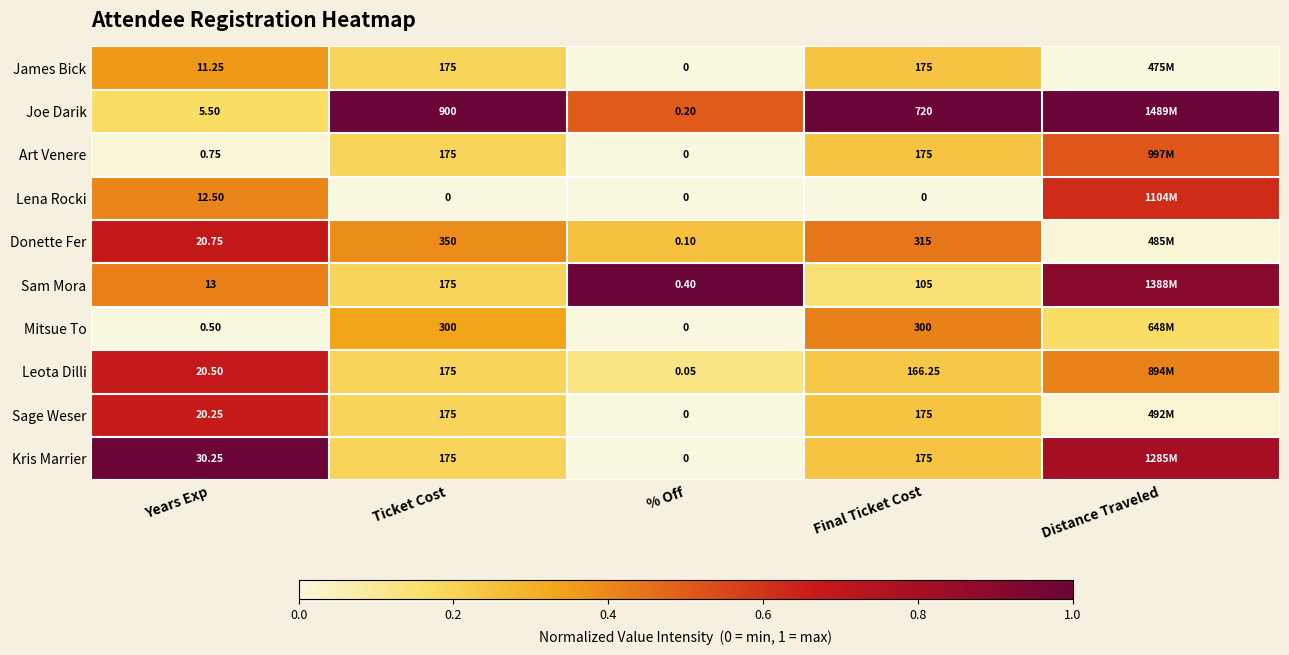

List the labels in order of Donette Fer value, largest first.

Years Exp, Final Ticket Cost, Ticket Cost, % Off, Distance Traveled